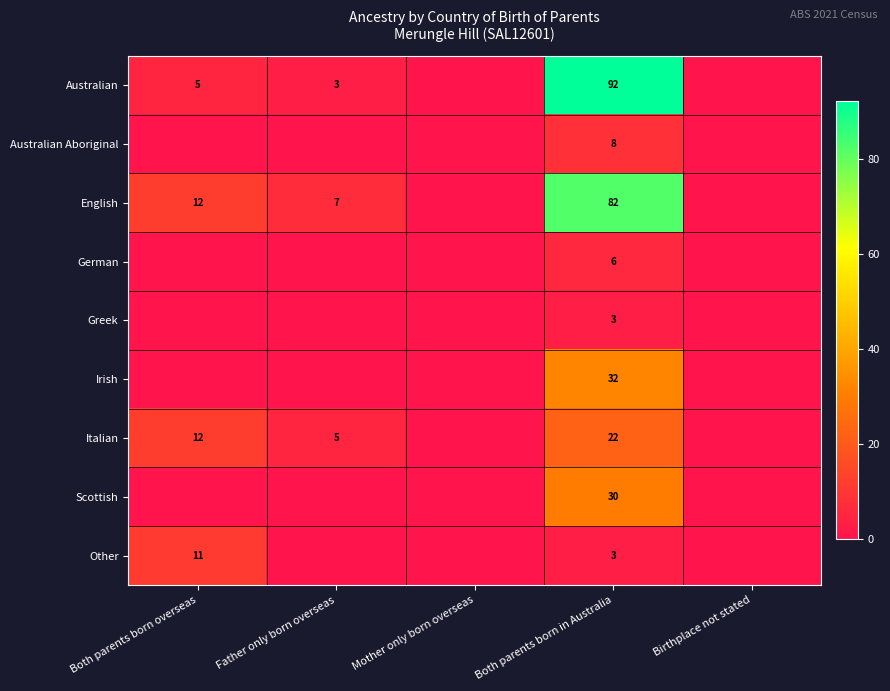

The value of Italian at Both parents born in Australia is 12. True or false?

False